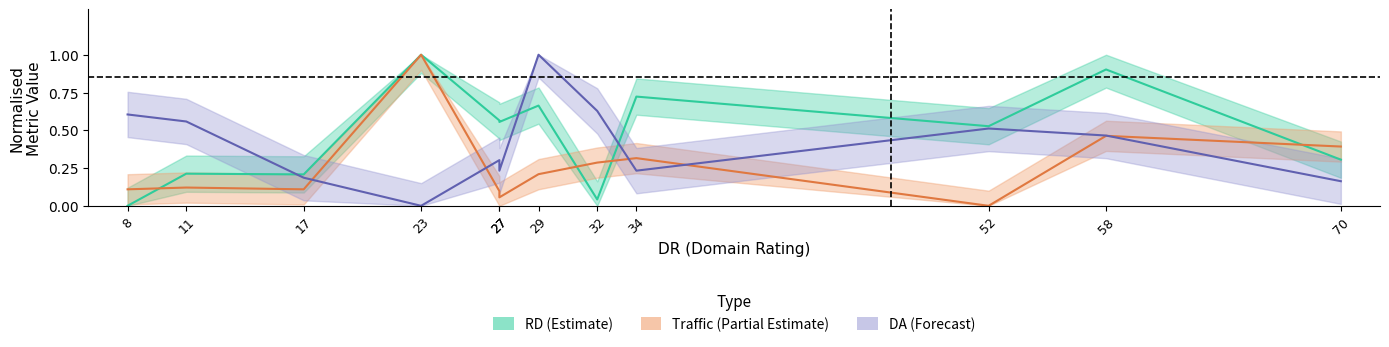

Which series has the largest range (max minus min)?

RD